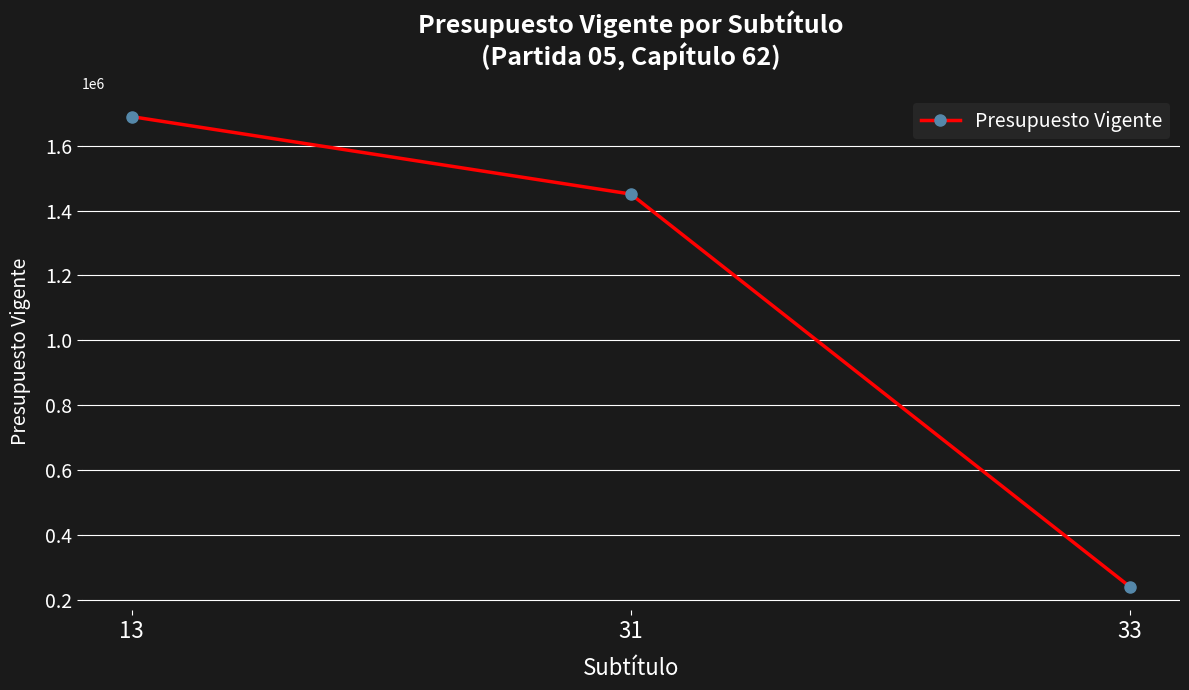

Between 13 and 31, which is larger?

13